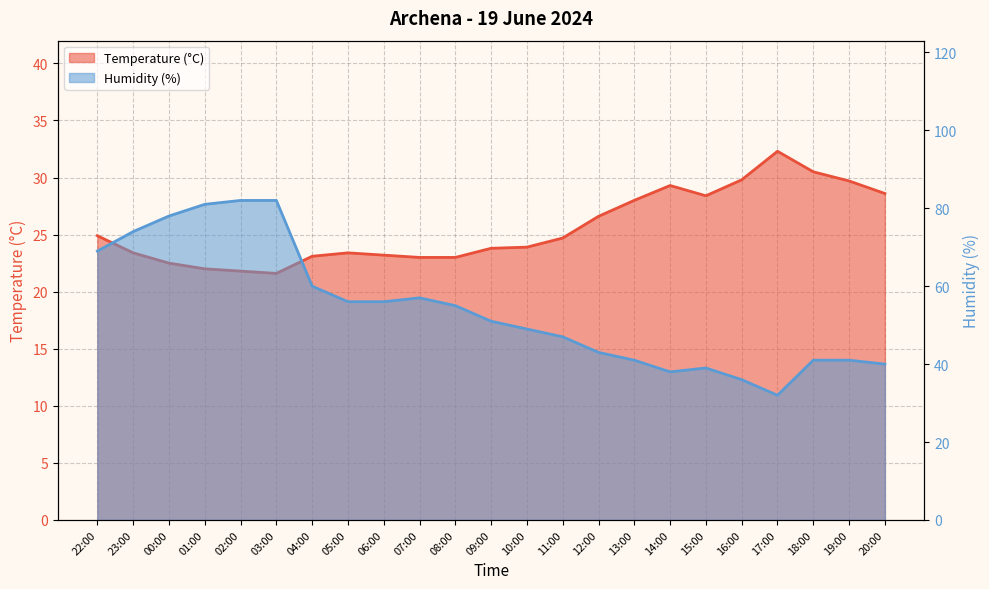

Reading right to left, extract all data points from this chart.

Temperature (C): 28.6	29.7	30.5	32.3	29.8	28.4	29.3	28.0	26.6	24.7	23.9	23.8	23.0	23.0	23.2	23.4	23.1	21.6	21.8	22.0	22.5	23.4	24.9
Humidity (%): 40.0	41.0	41.0	32.0	36.0	39.0	38.0	41.0	43.0	47.0	49.0	51.0	55.0	57.0	56.0	56.0	60.0	82.0	82.0	81.0	78.0	74.0	69.0